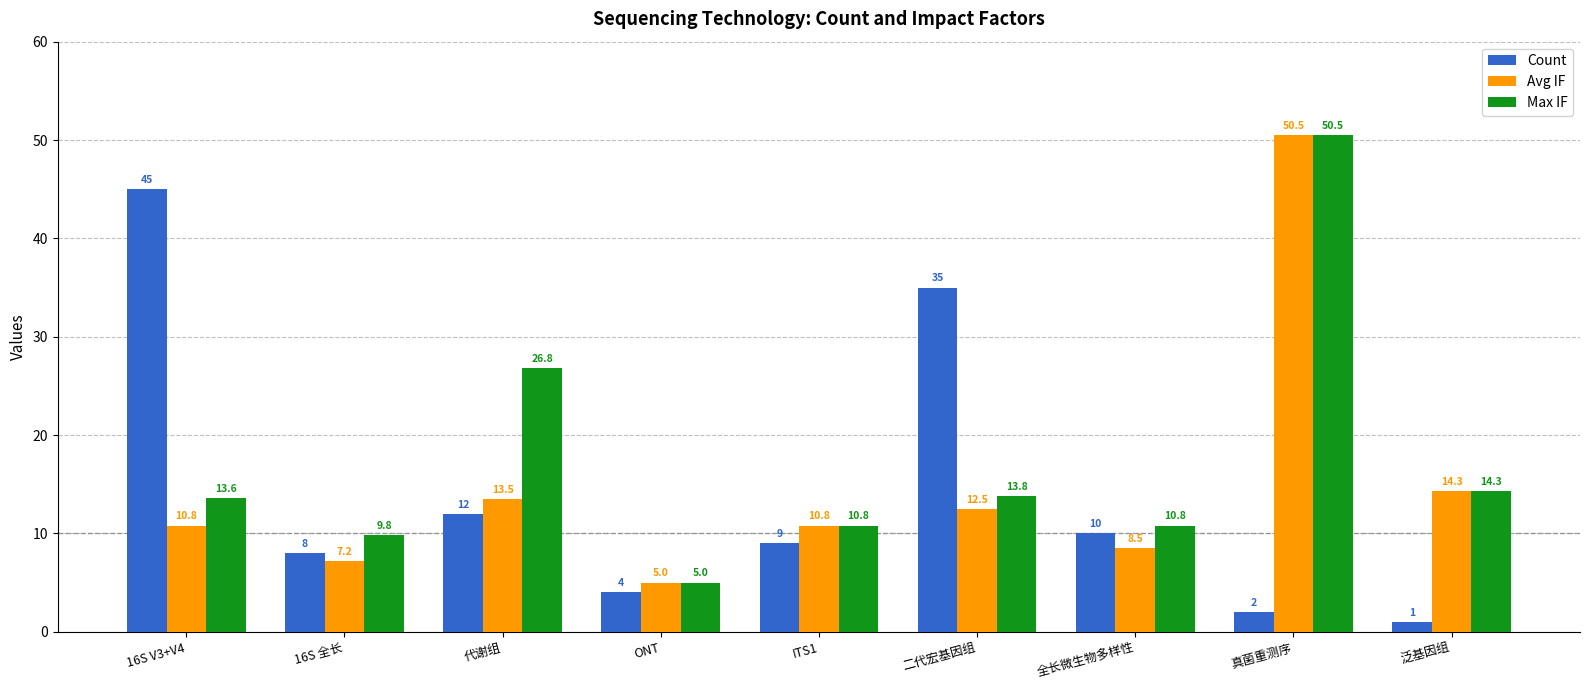

Rank the series at 16S 全长 from lowest to highest value.

Avg IF, Count, Max IF